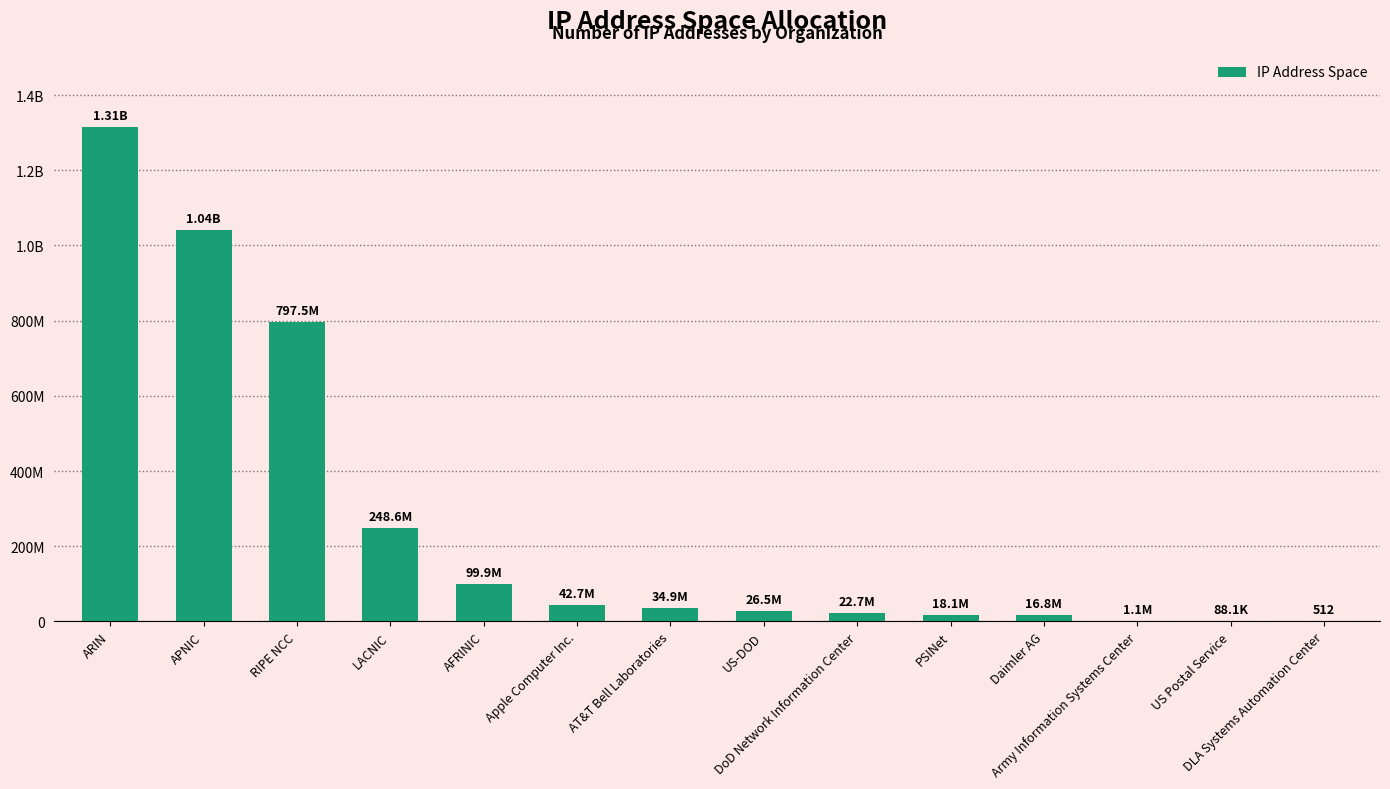

Reading left to right, list all the values displayed in this chart.

1314837079	1040126182	797488610	248603626	99925832	42731520	34895425	26531072	22742272	18064152	16842752	1058048	88064	512